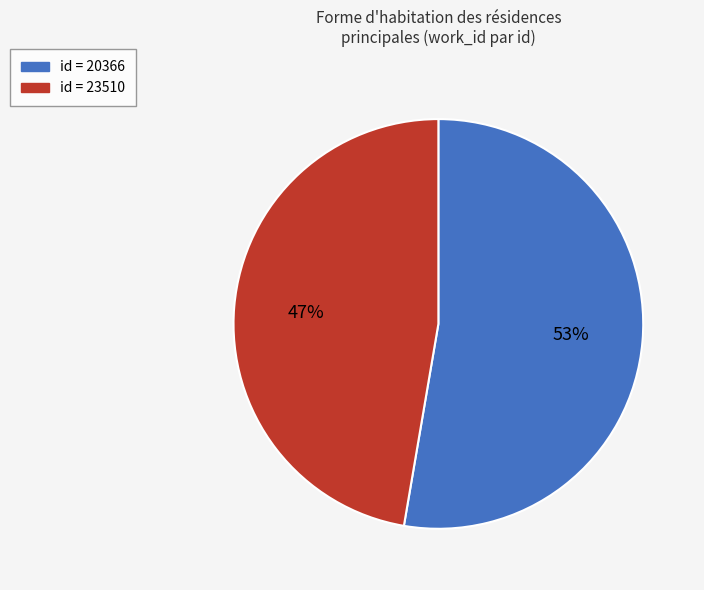

Does any single category account for the majority?

Yes